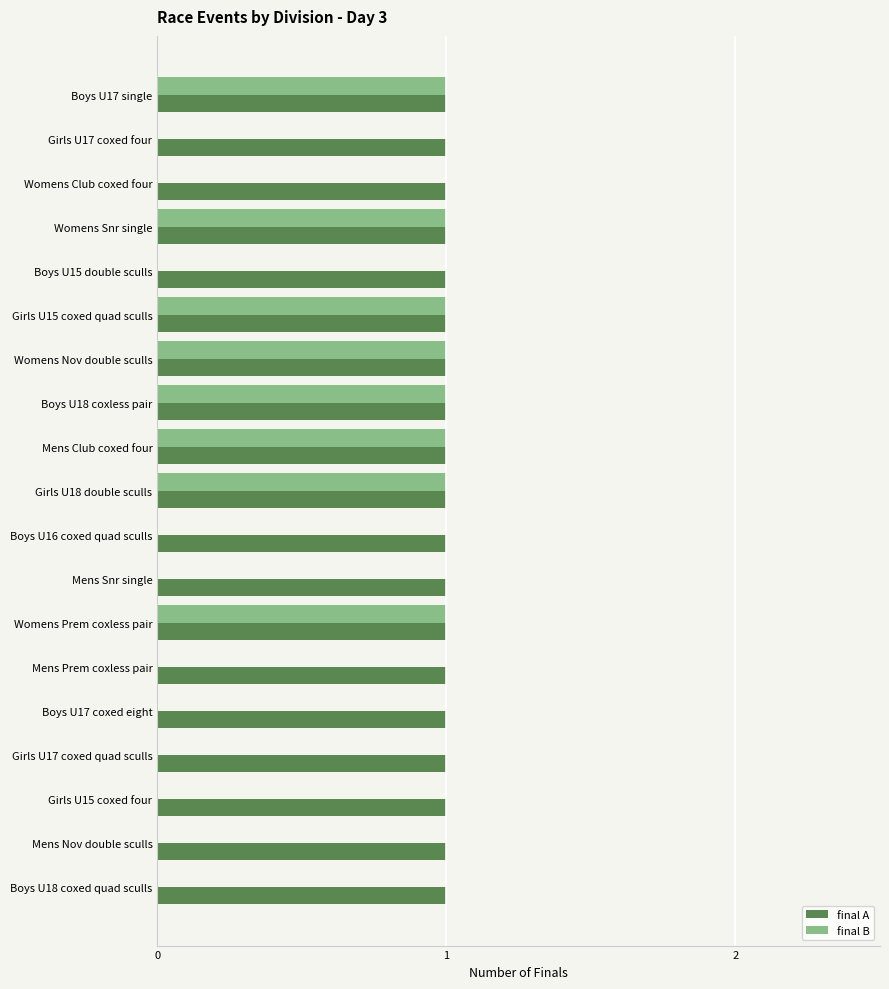

Is it true that final A equals 1 at Boys U16 coxed quad sculls?

True